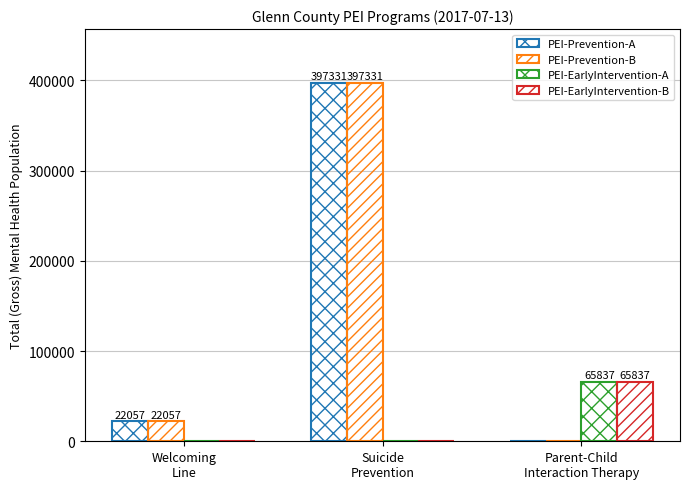

Count the number of categories in the chart.

3